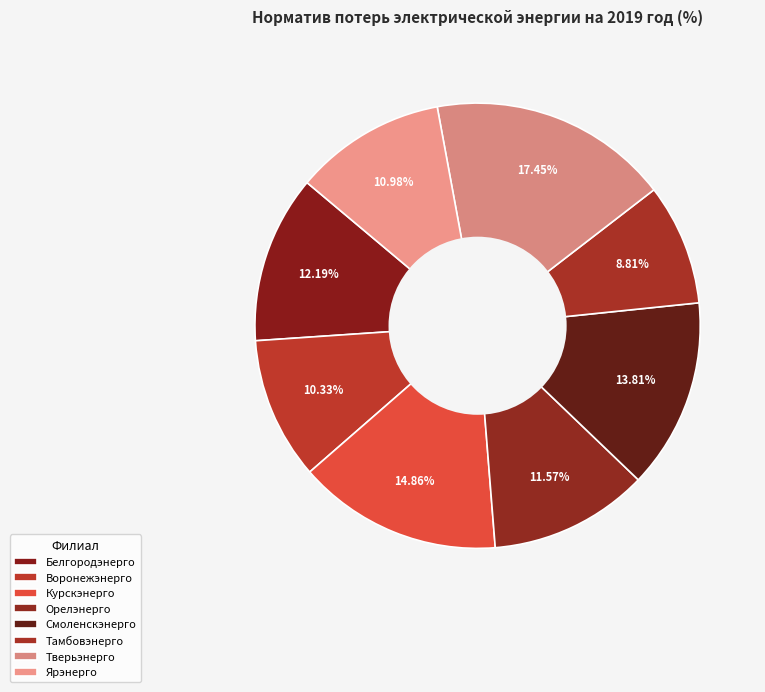

Is it true that Белгородэнерго is 22% of the pie?

False